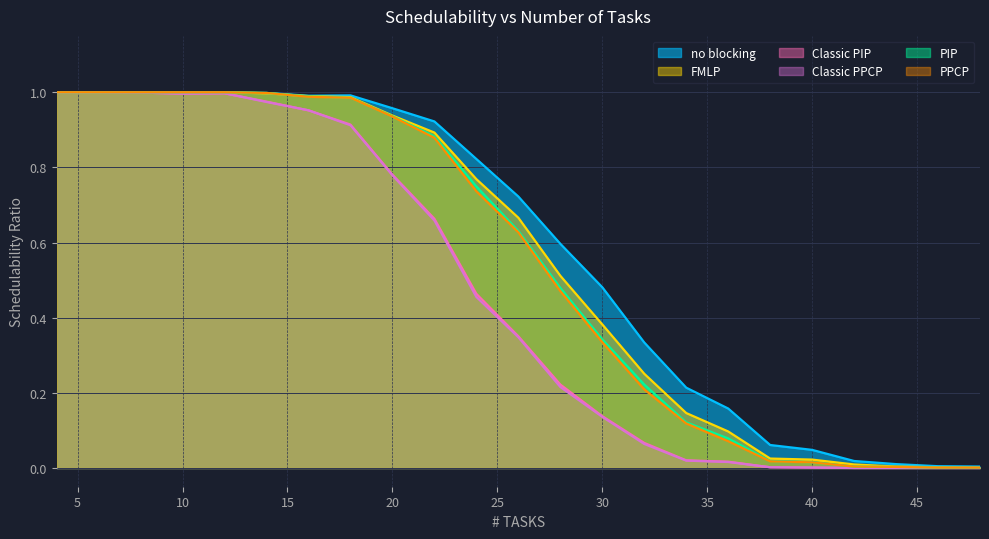

True or false: FMLP has a value of 0.0 at 40.

True